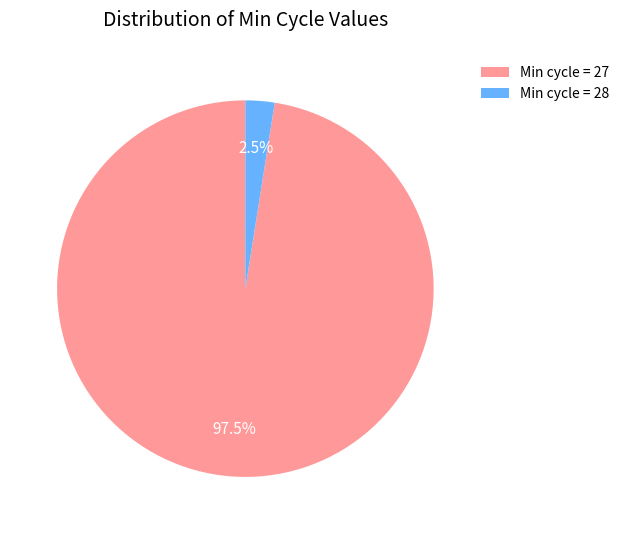

Is there a majority slice in this chart?

Yes